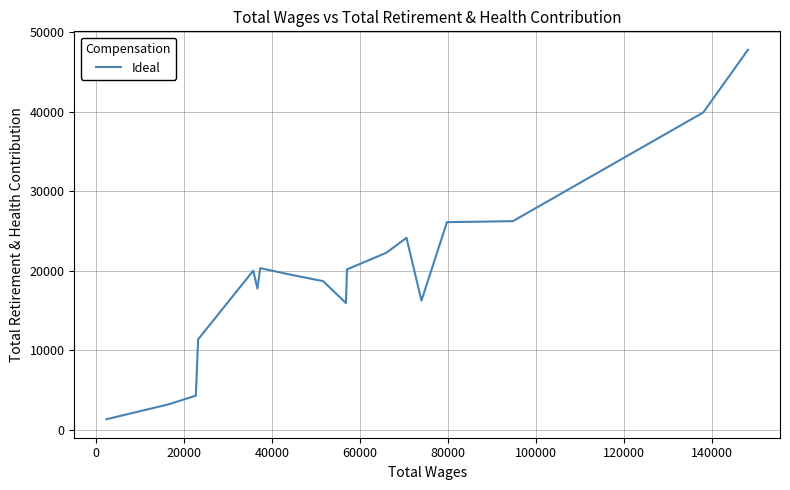

What is the difference between the second highest and minimum values?

38574